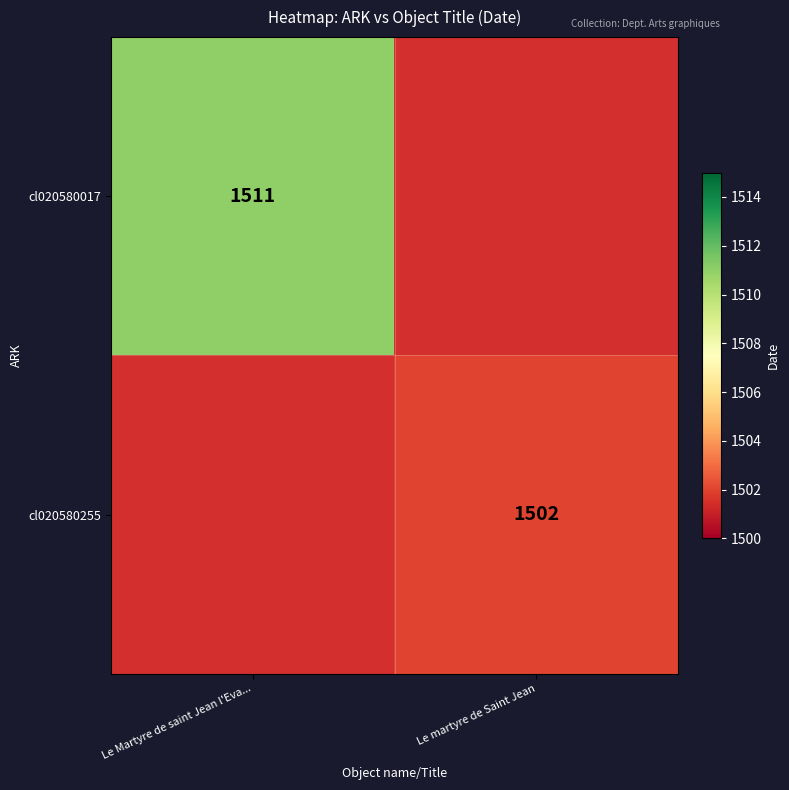

The cl020580017 series shows 454 at Le Martyre de saint Jean l'Eva.... True or false?

False